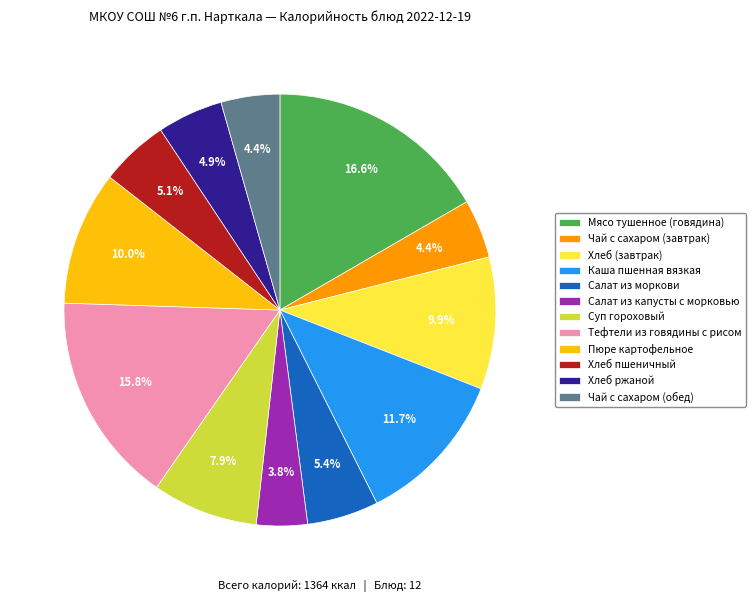

Is Каша пшенная вязкая the majority of the pie?

No